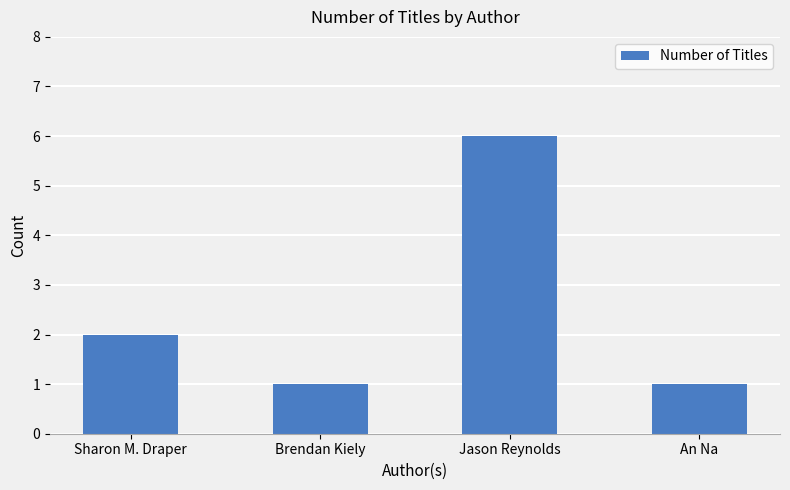

What is the sum of the values at An Na and Brendan Kiely?

2